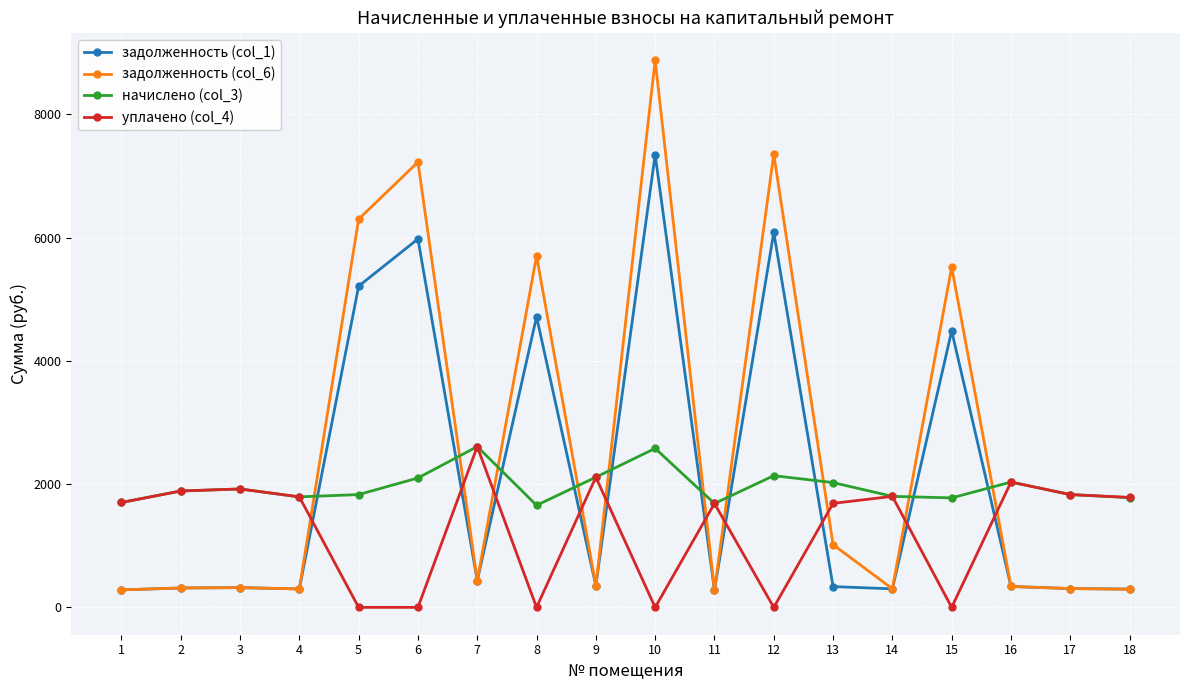

What is the difference between the уплачено (col_4) values at 15 and 1?

1701.5